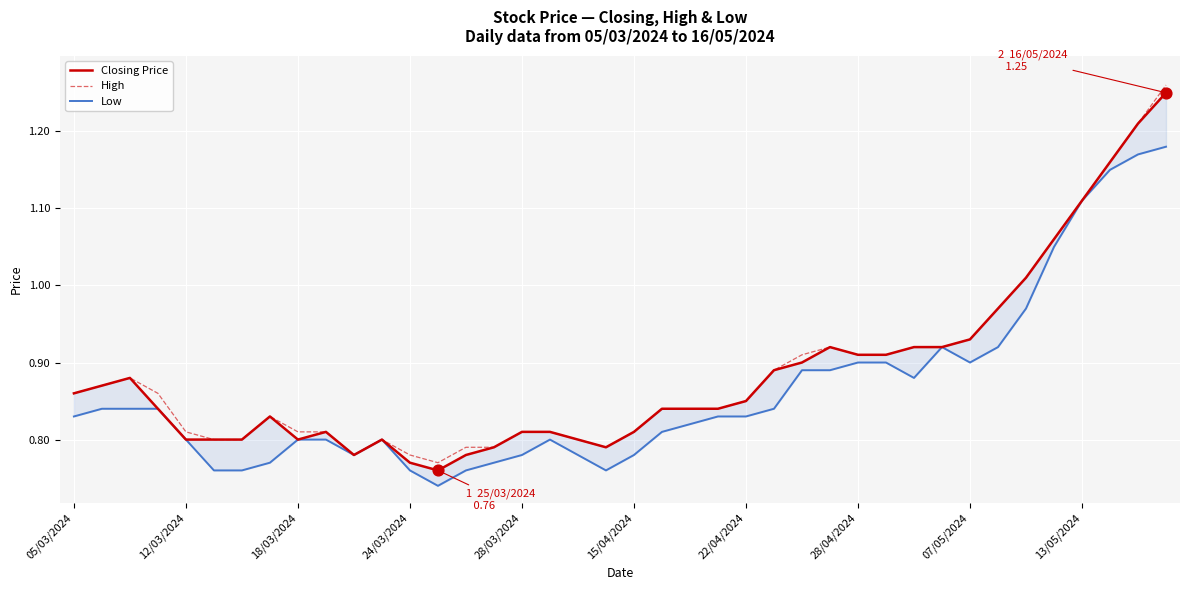

What are all the series names shown in the legend?

Closing Price, High, Low